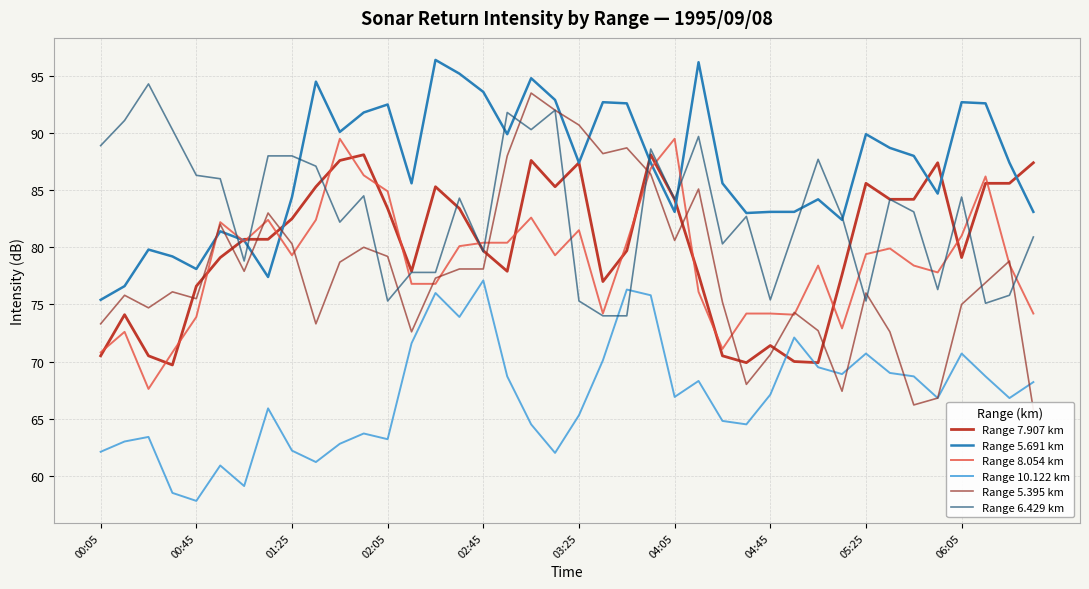

What is the sum of all Range 6.429 km values?

3325.6